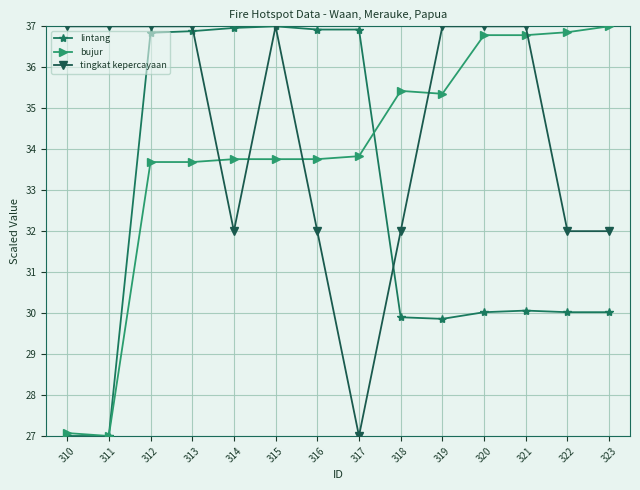

What is the lowest value of the bujur series?

27.0